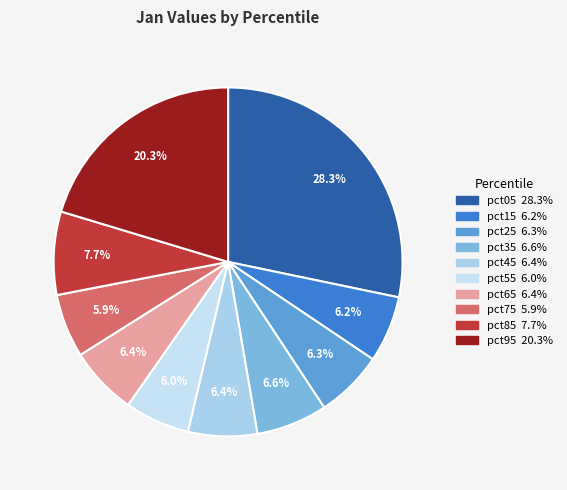

Which category has the biggest portion of the pie?

pct05